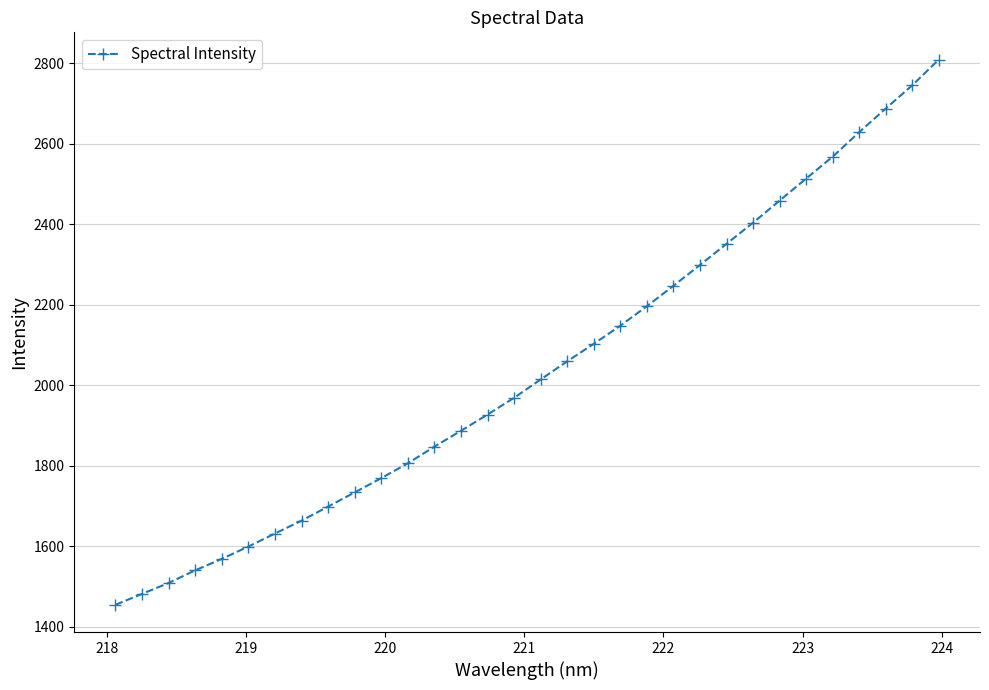

What is the maximum value shown in the chart?

2808.8